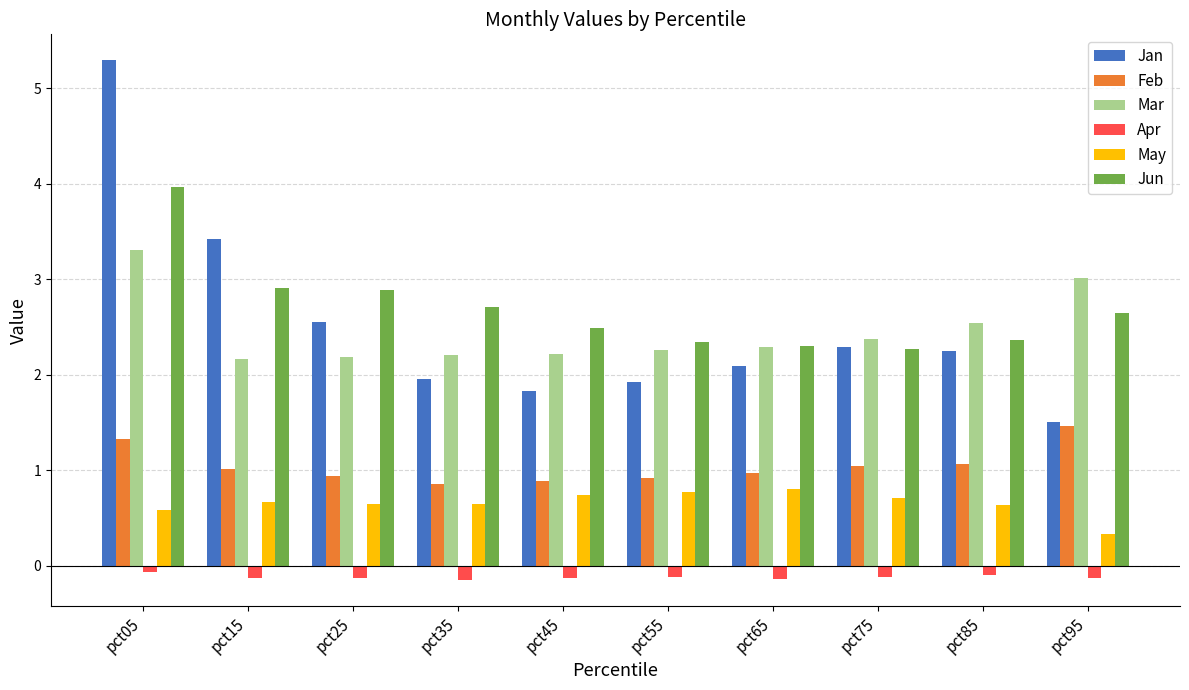

What is the difference between the maximum and minimum values in the Mar series?

1.1